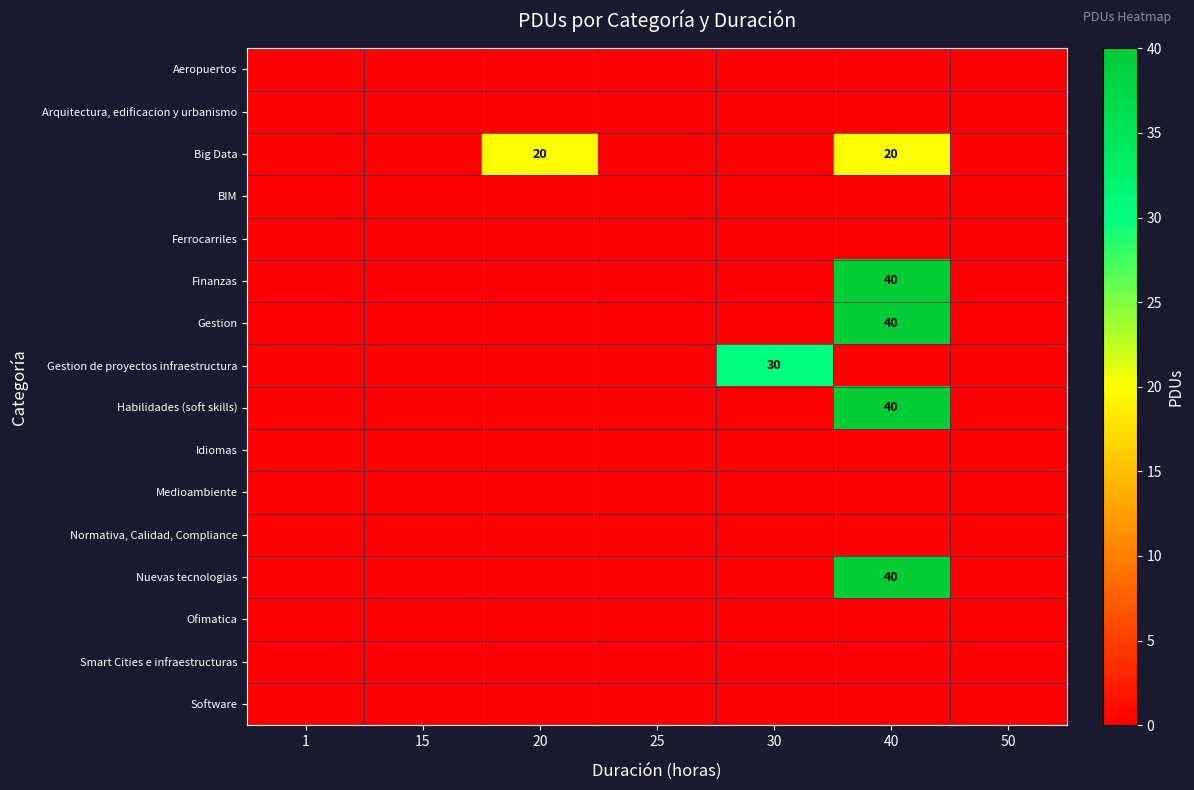

Count the number of data series in this chart.

16